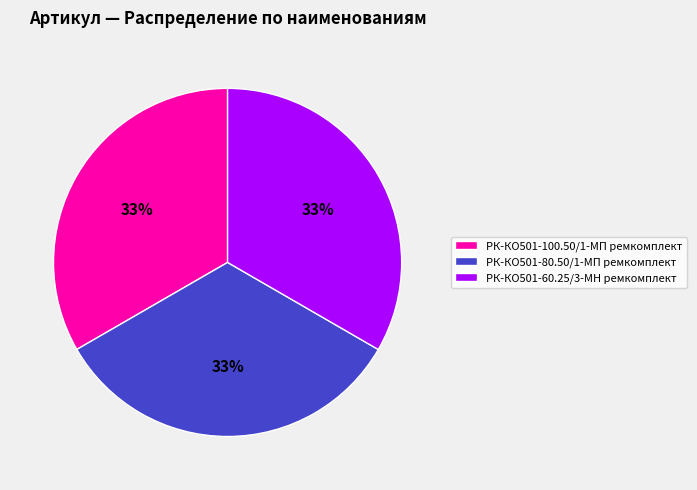

Is there a majority slice in this chart?

No